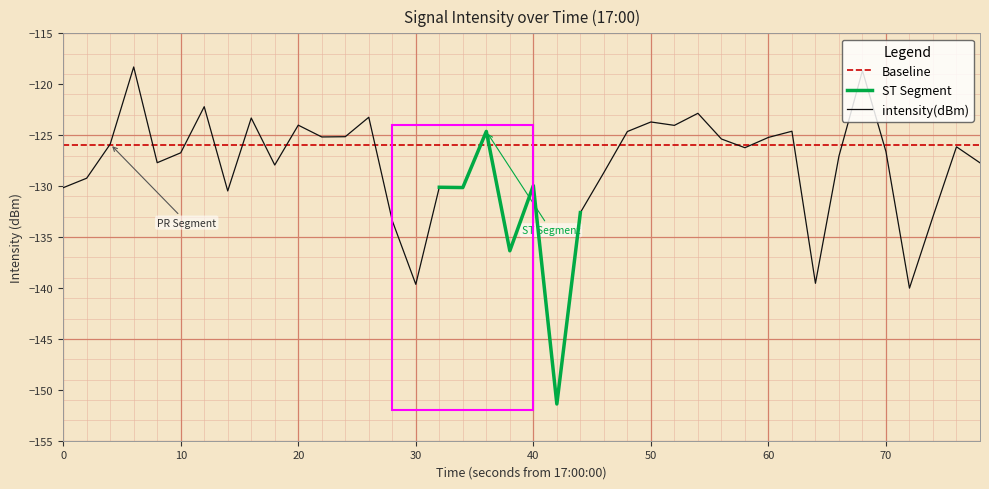

The value of intensity(dBm) at 10 is -77.8. True or false?

False